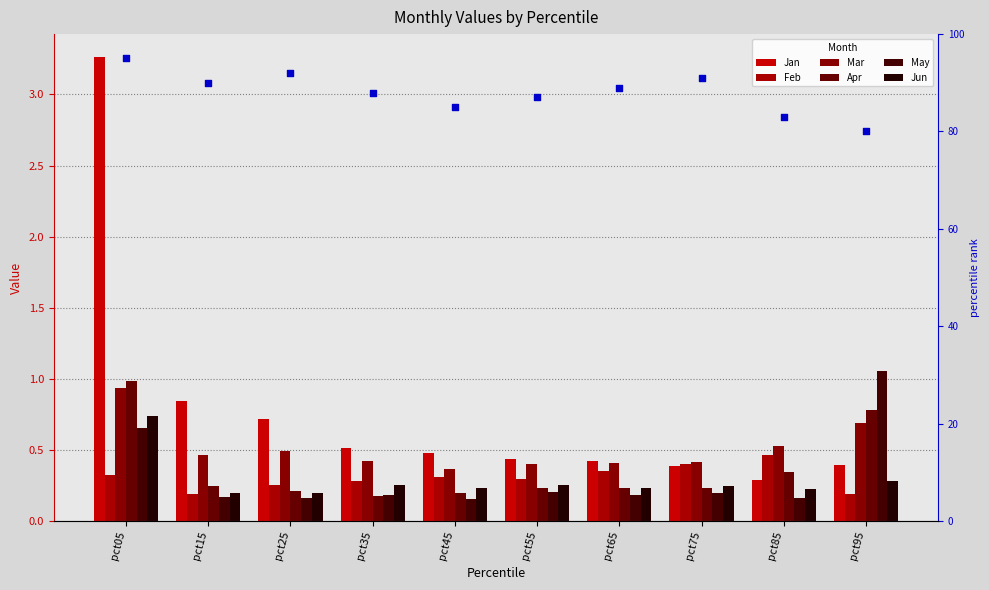

What are all the series names shown in the legend?

Jan, Feb, Mar, Apr, May, Jun